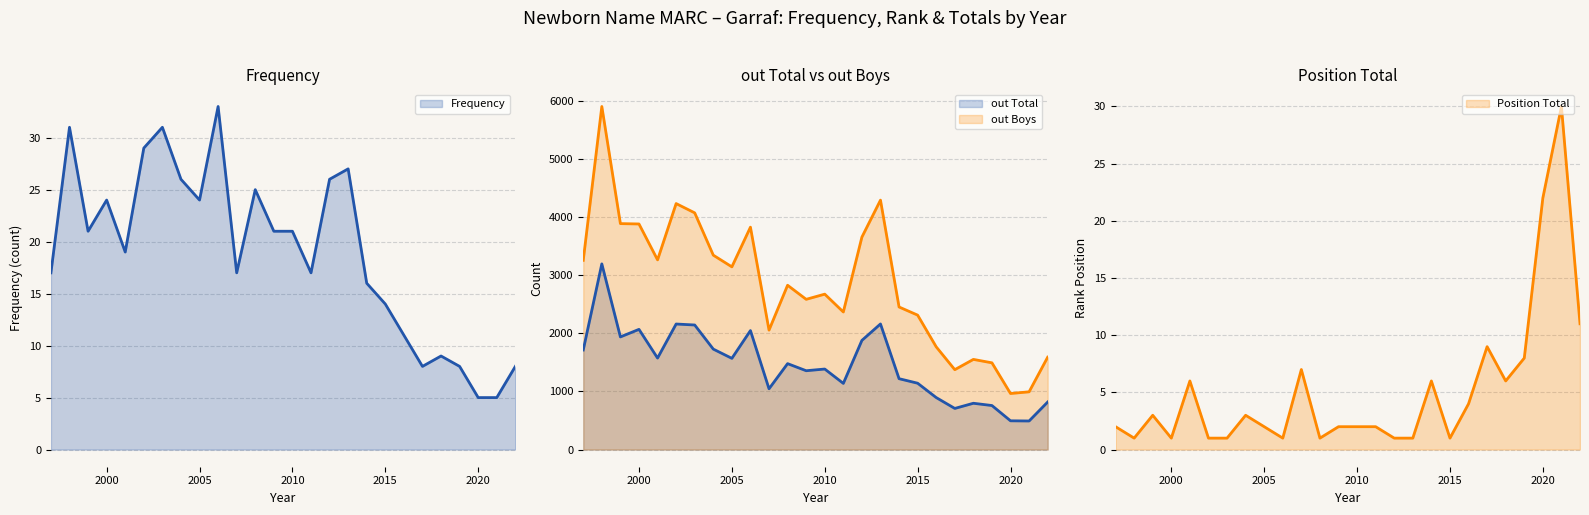

The value of out Total (line) at 7 is 2971. True or false?

False